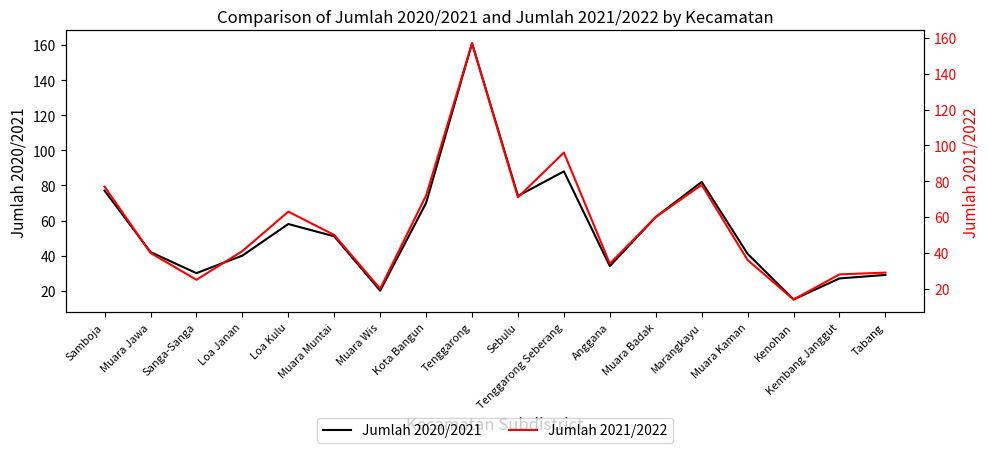

Where is the first local minimum for Jumlah 2021/2022?

Sanga-Sanga